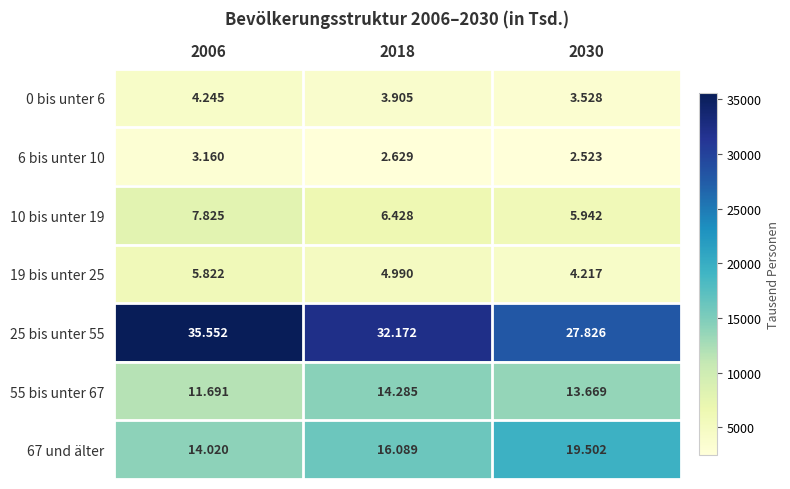

Which series has the widest spread of values?

25 bis unter 55